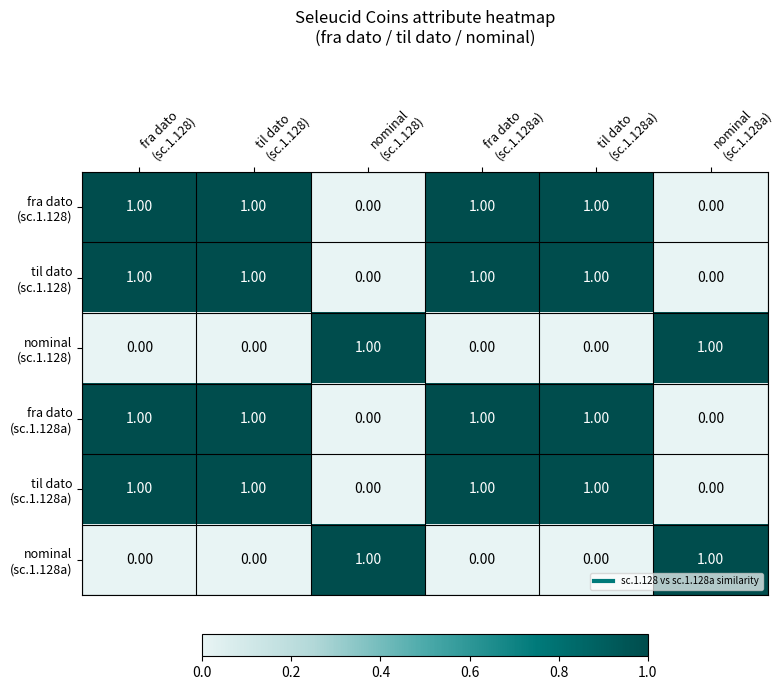

At how many categories does at least one series exceed 0?

6